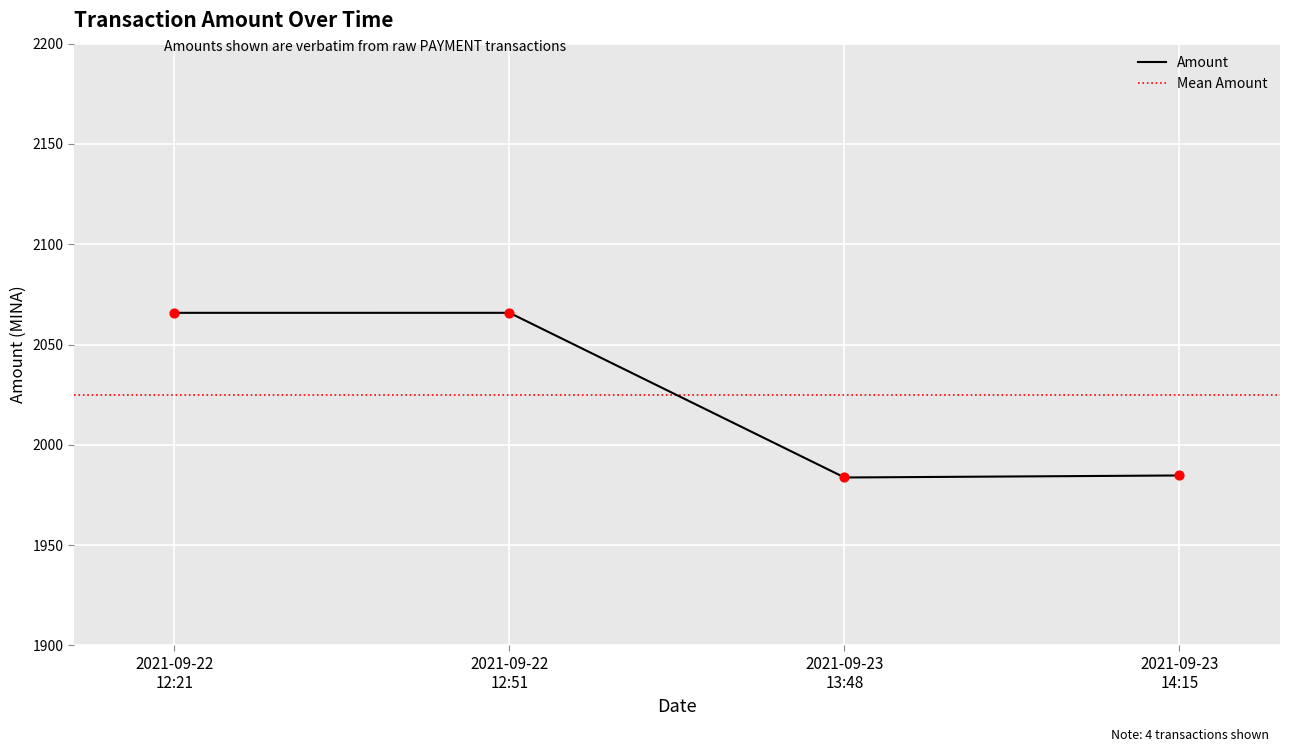

What is the minimum value for Amount?

1983.7